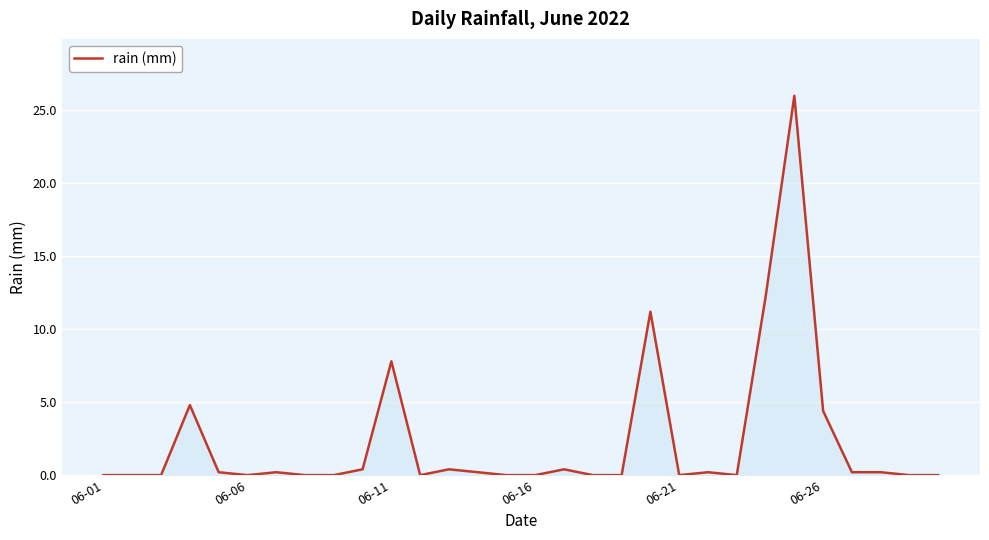

What is the greatest value displayed?

26.0